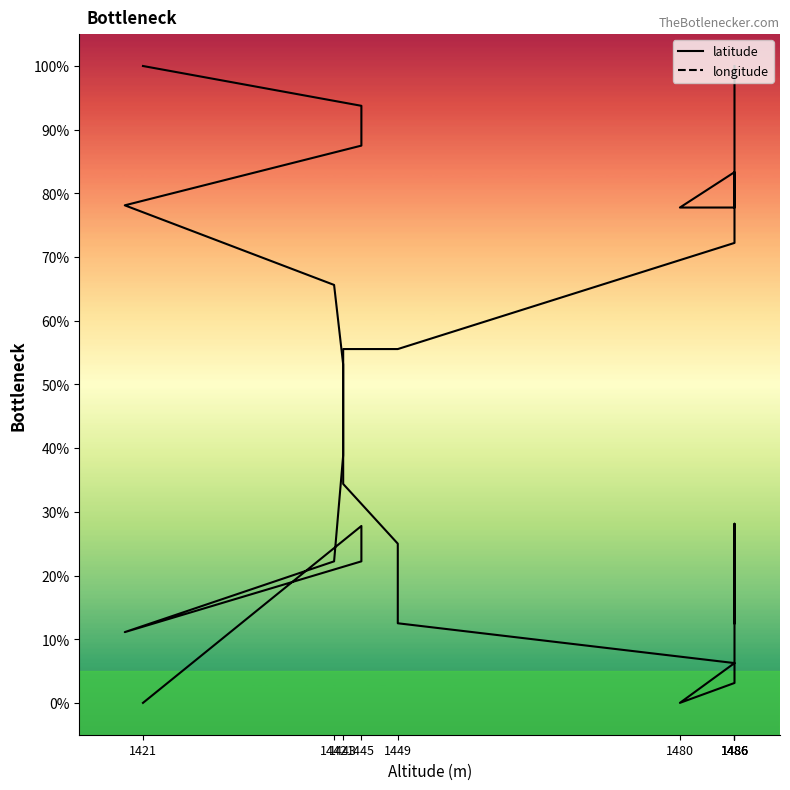

What are all the series names shown in the legend?

latitude, longitude